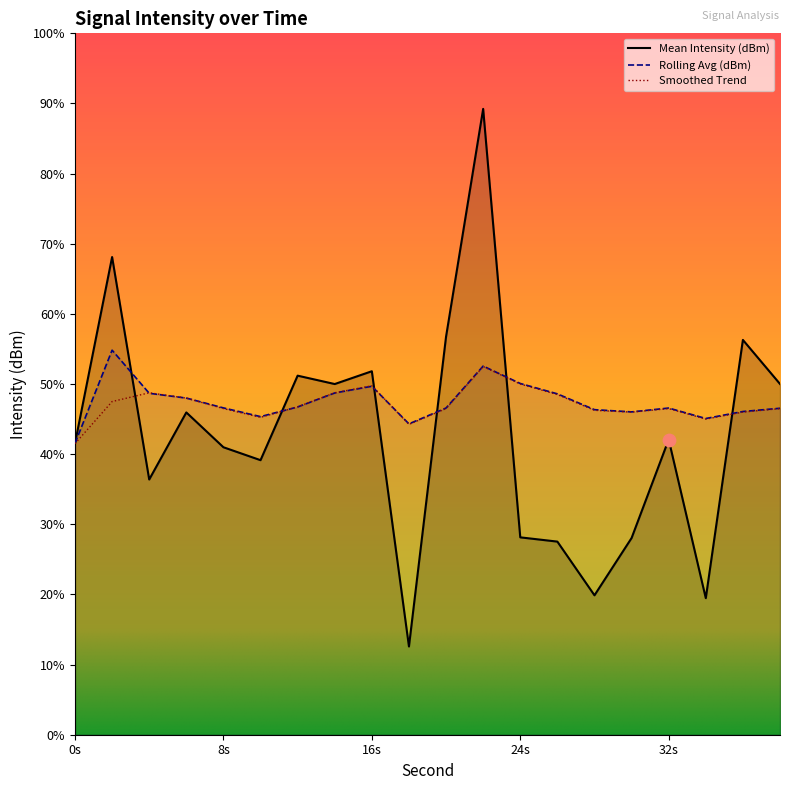

Which series has the widest spread of Y values?

Mean Intensity (dBm)